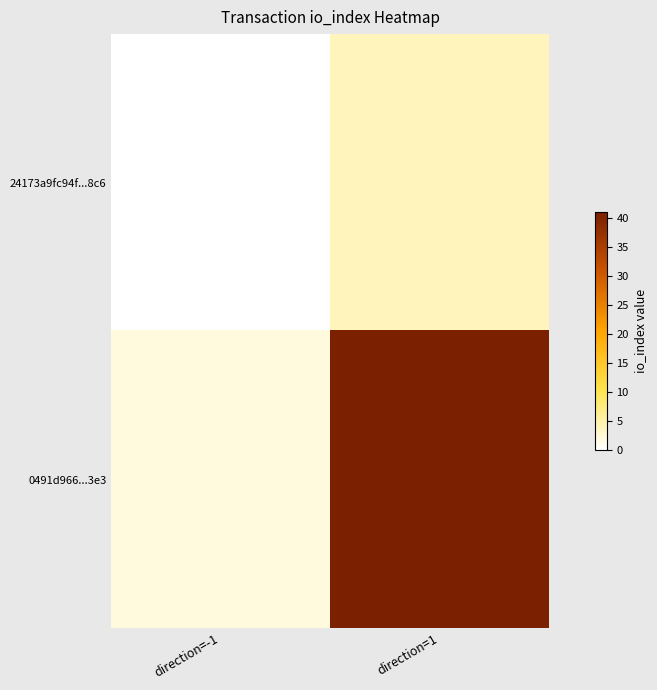

List the series in order of their overall mean, lowest first.

24173a9fc94f...8c6, 0491d966...3e3